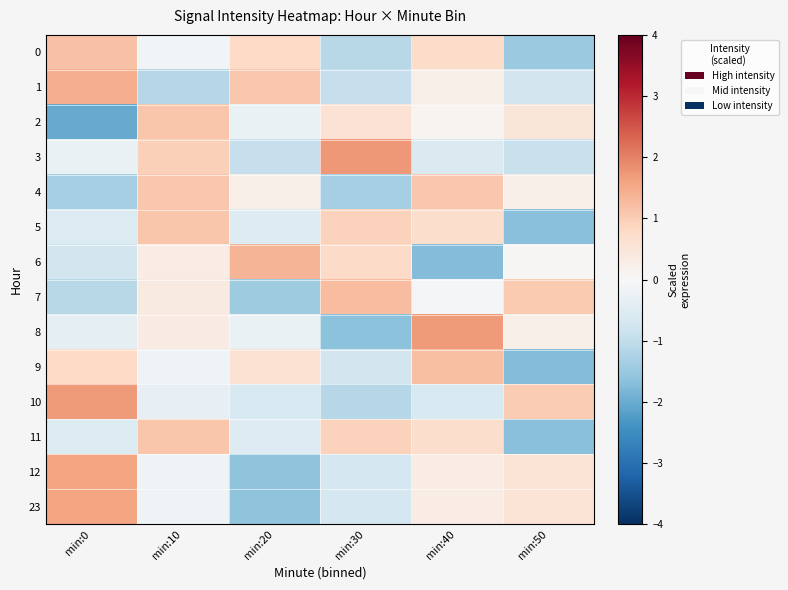

What is the total value across all series at min:0?

1.4